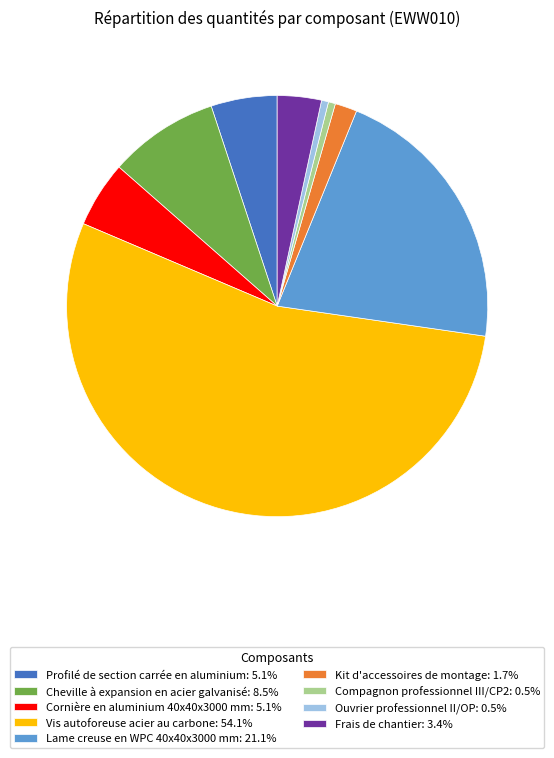

Approximately how many times larger is the value at Profilé de section carrée en aluminium compared to Kit d'accessoires de montage?

3.0